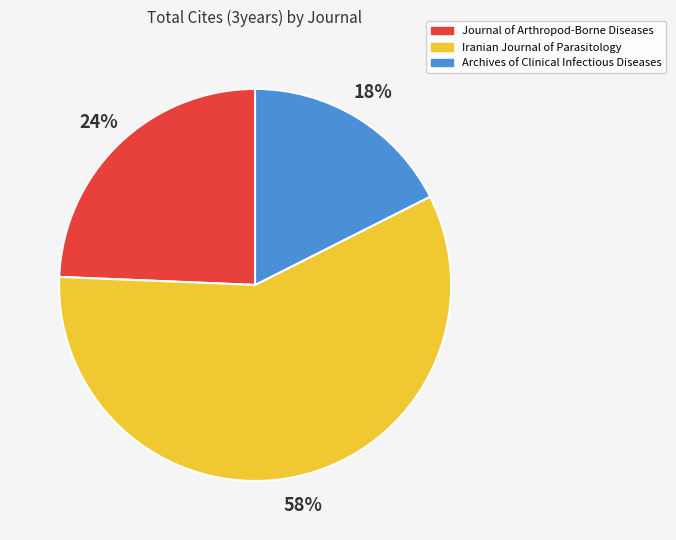

Count the number of slices in the pie.

3